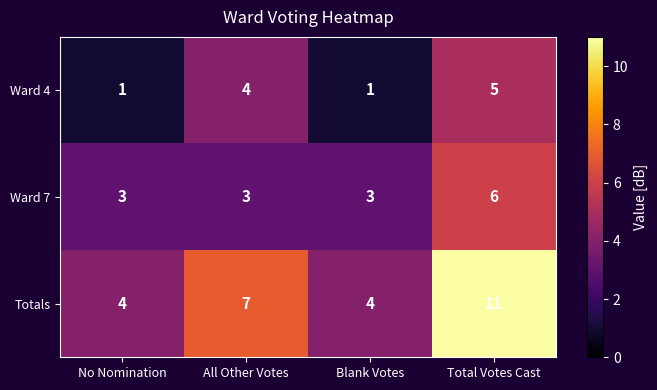

What is the difference between the highest and lowest values at Blank Votes?

3